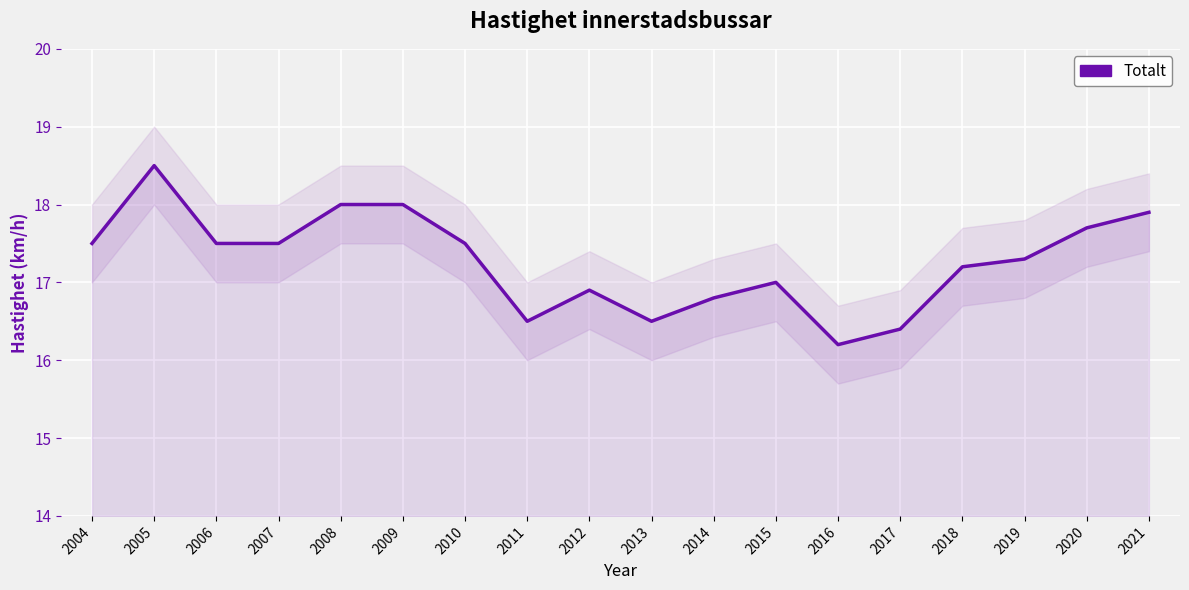

Count the number of categories in the chart.

18